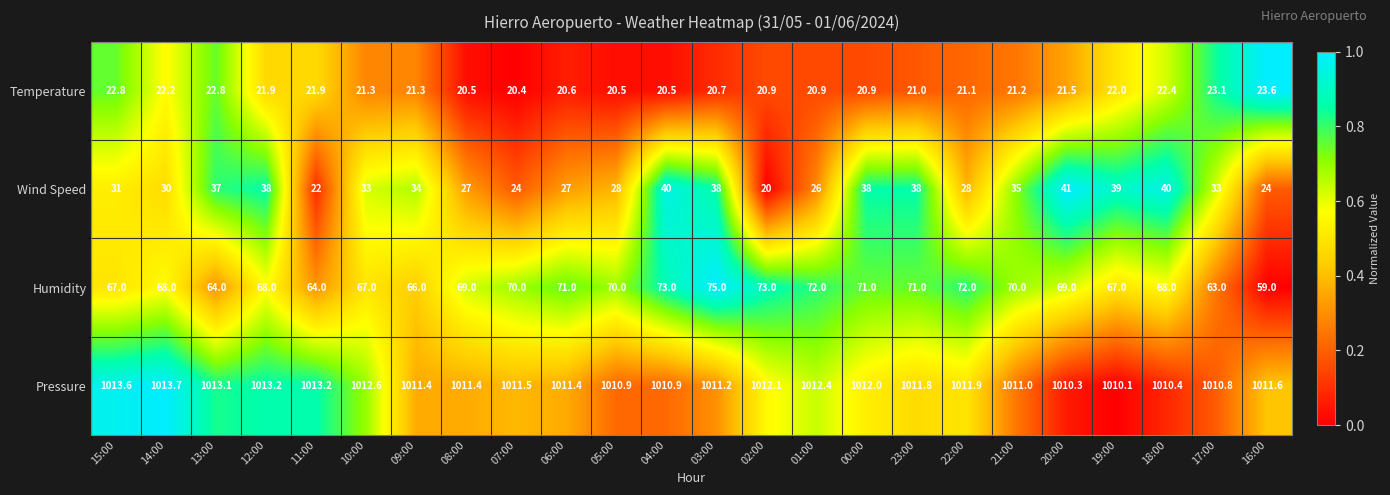

At 20:00, list the series in order from largest to smallest.

Pressure, Humidity, Wind Speed, Temperature